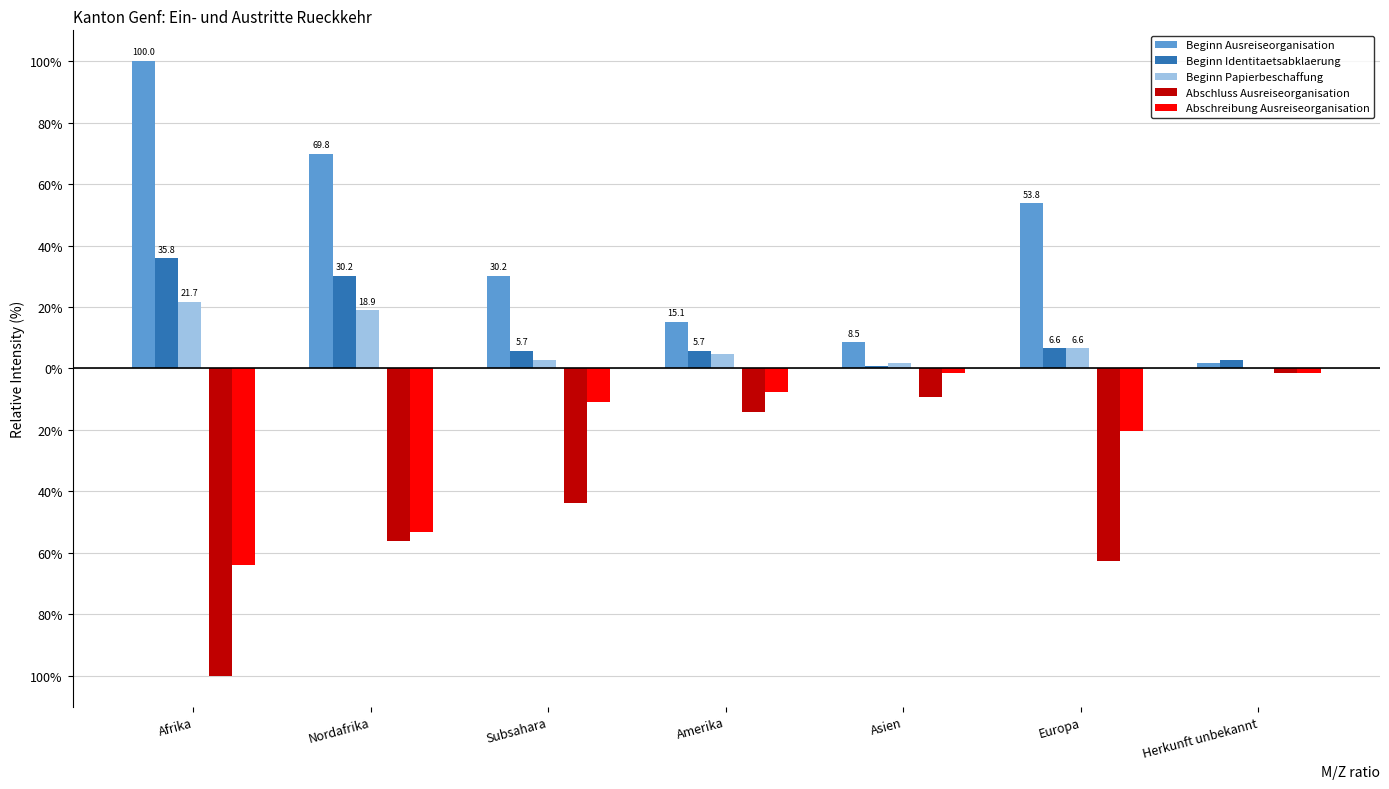

At how many categories does at least one series exceed 39?

3